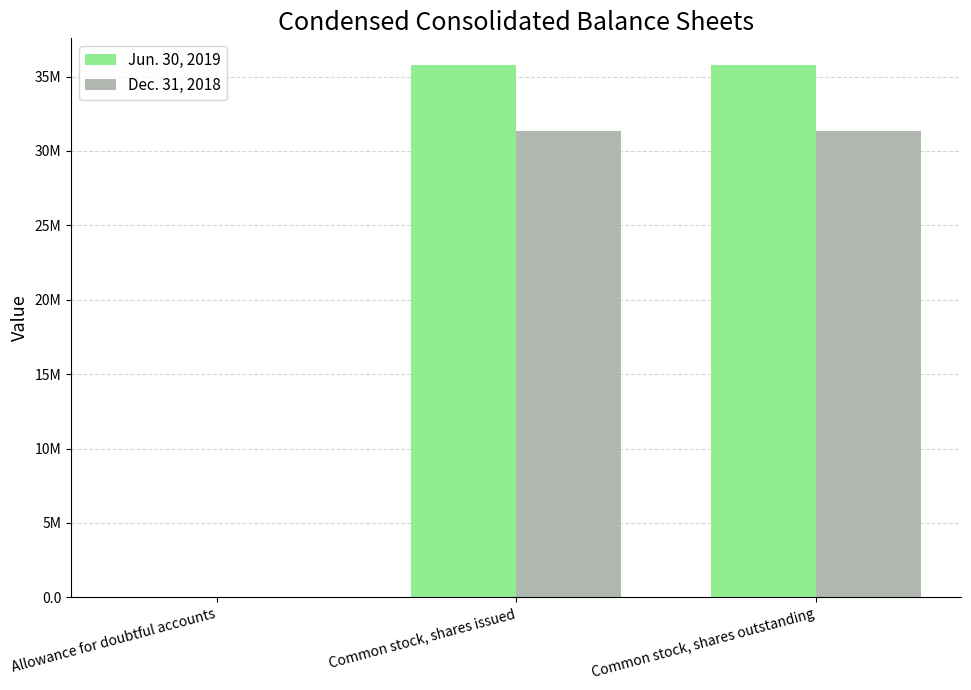

Is the value of Dec. 31, 2018 at Common stock, shares outstanding greater than the value of Jun. 30, 2019 at Allowance for doubtful accounts?

Yes